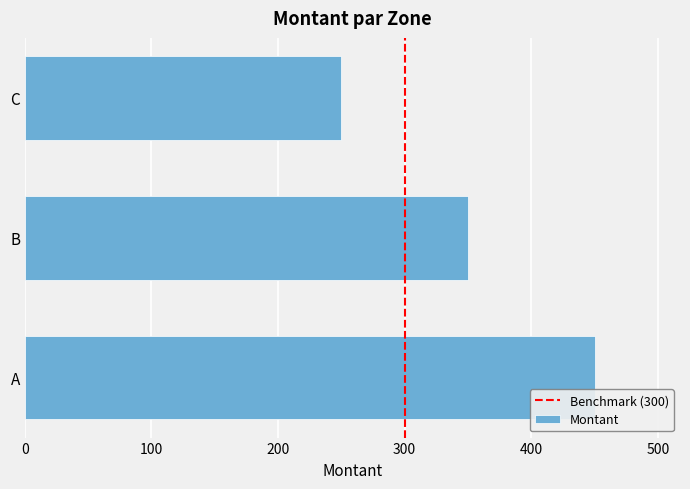

What is the sum of all values?

1050